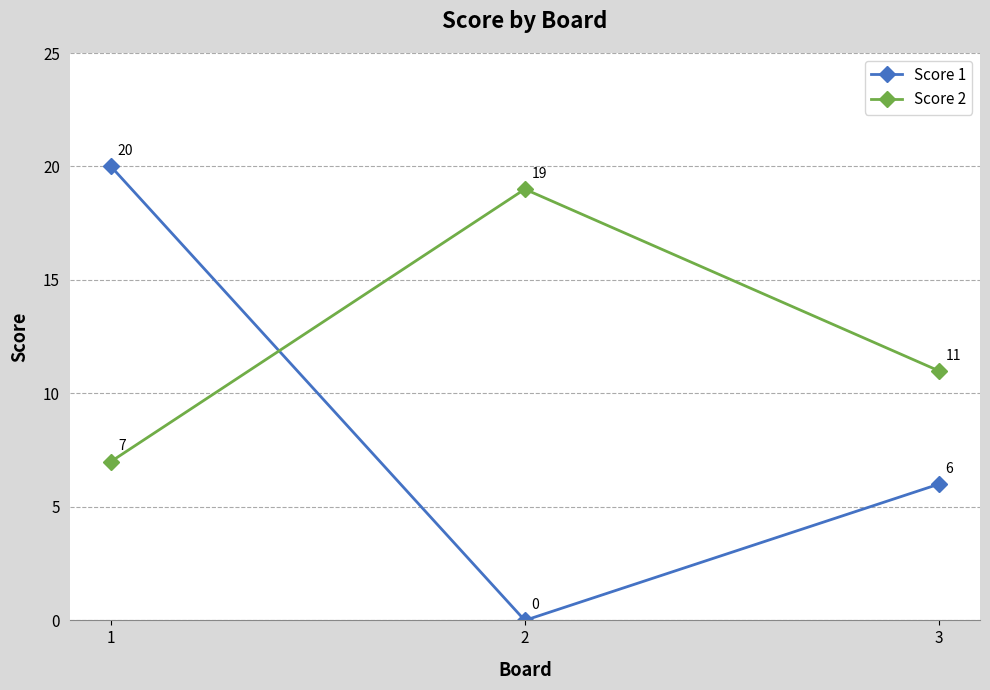

Which category has the highest value in the Score 1 series?

1